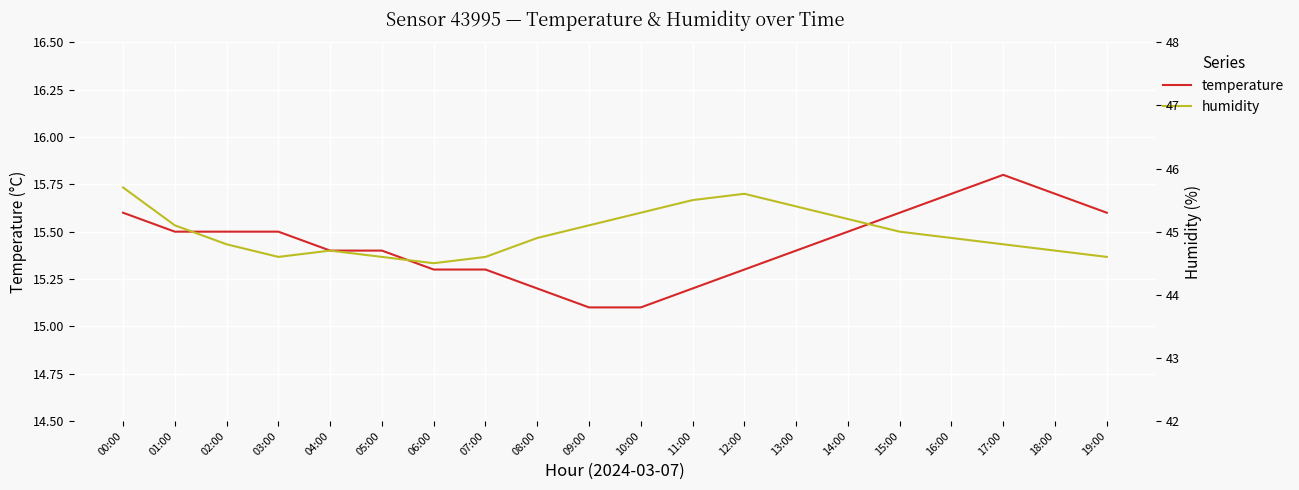

Reading left to right, transcribe all the data shown in this chart.

temperature: 15.6	15.5	15.5	15.5	15.4	15.4	15.3	15.3	15.2	15.1	15.1	15.2	15.3	15.4	15.5	15.6	15.7	15.8	15.7	15.6
humidity: 45.7	45.1	44.8	44.6	44.7	44.6	44.5	44.6	44.9	45.1	45.3	45.5	45.6	45.4	45.2	45.0	44.9	44.8	44.7	44.6